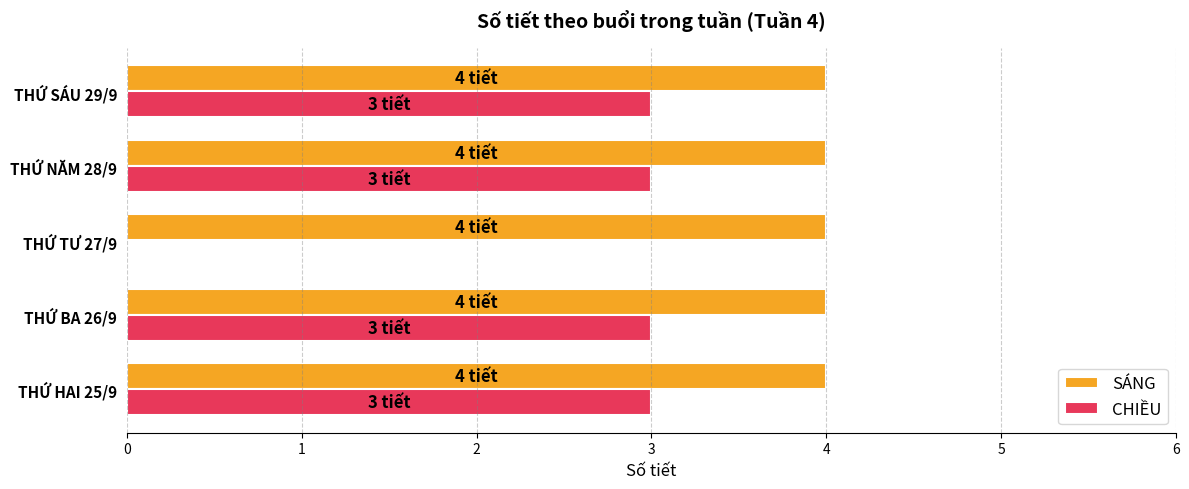

Which series has the largest total across all categories?

SÁNG